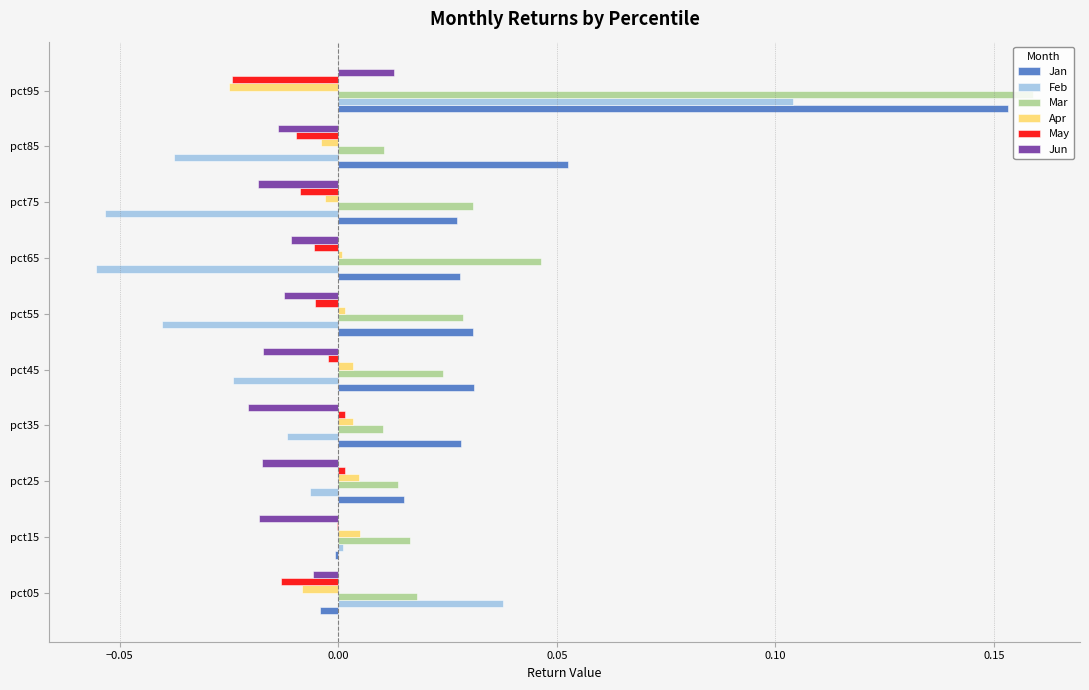

Is it true that Jan equals 0.0 at pct75?

True